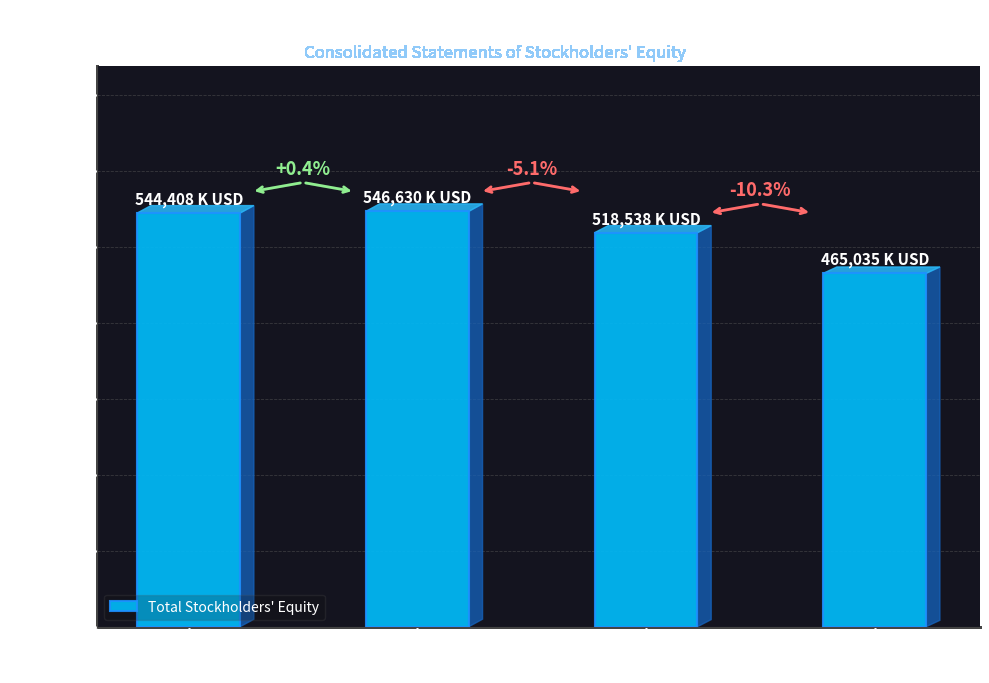

What is the change in value from Dec 31,
2011 to Dec 31,
2014?

-79373